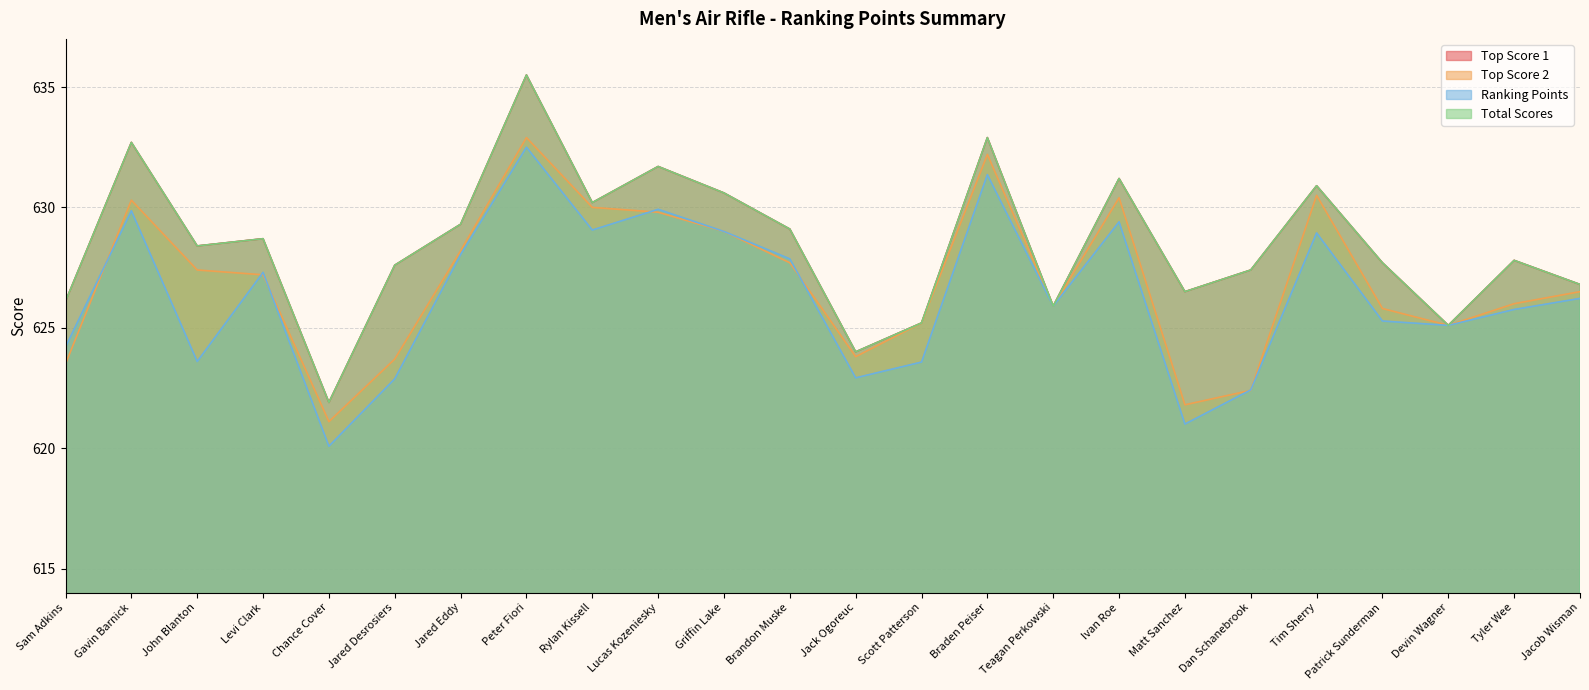

True or false: Top Score 1 and Total Scores intersect in this chart.

False